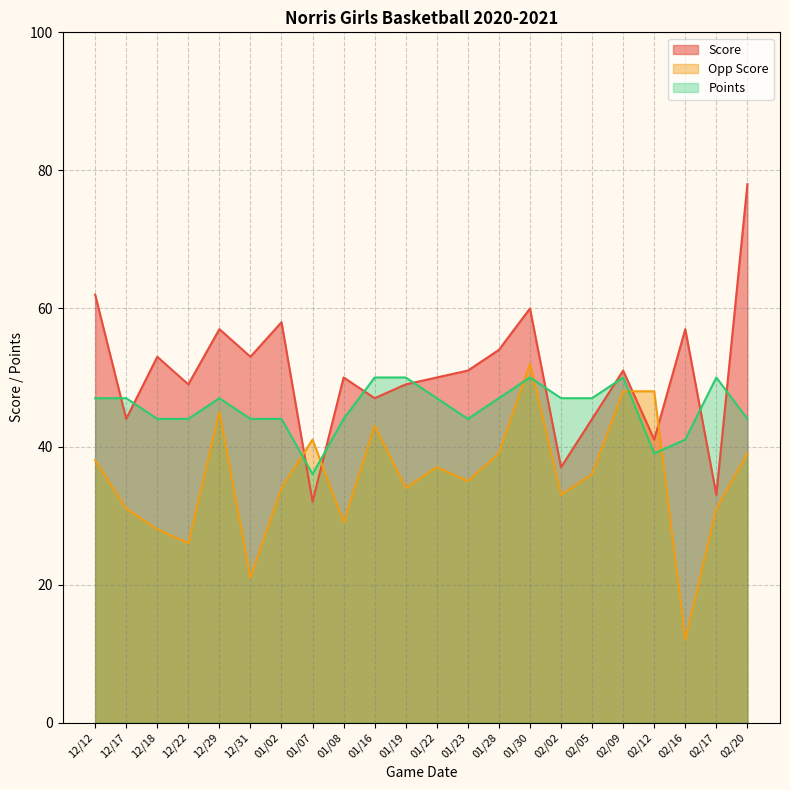

Rank the categories by Score value from lowest to highest.

01/07, 02/17, 02/02, 02/12, 12/17, 02/05, 01/16, 12/22, 01/19, 01/08, 01/22, 01/23, 02/09, 12/18, 12/31, 01/28, 12/29, 02/16, 01/02, 01/30, 12/12, 02/20